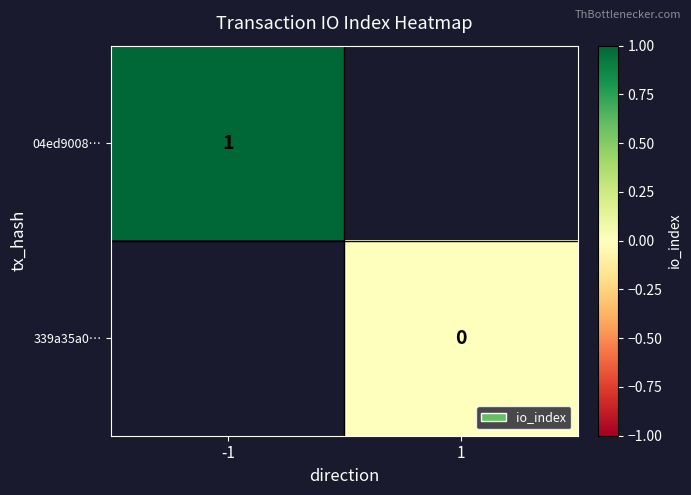

The value of 04ed9008… at -1 is 1. True or false?

True